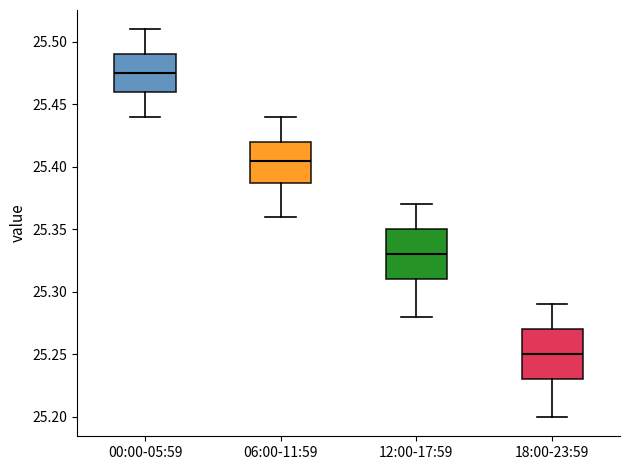

Reading left to right, transcribe this box plot: for each box, give where its median line is, the range the box spans, and where its two whiskers end, as read against the y-axis. The values are not printed on the chart, so give them approximately, as read against the axis.

00:00-05:59: median 25.475, box 25.460 to 25.490, whiskers 25.440 to 25.510
06:00-11:59: median 25.405, box 25.390 to 25.420, whiskers 25.360 to 25.440
12:00-17:59: median 25.330, box 25.310 to 25.350, whiskers 25.280 to 25.370
18:00-23:59: median 25.250, box 25.230 to 25.270, whiskers 25.200 to 25.290